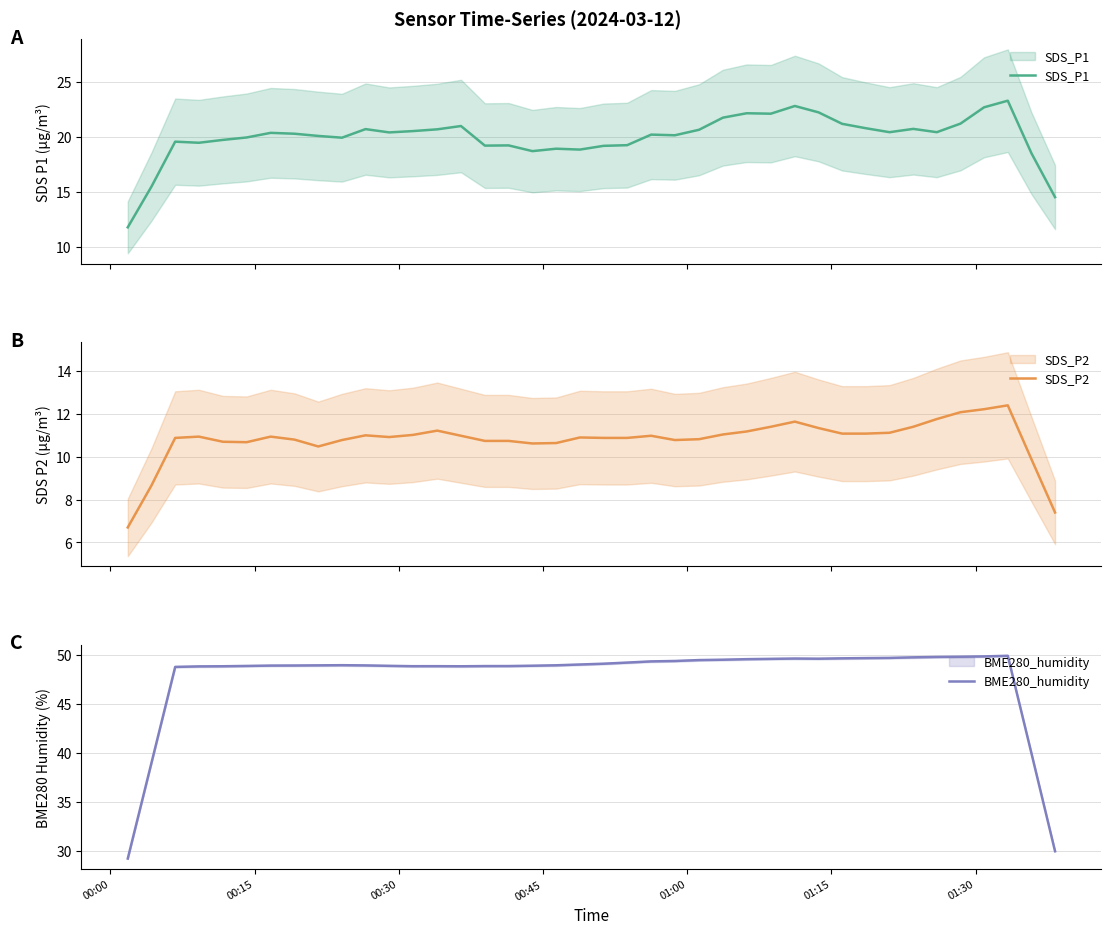

What is the minimum value shown in the chart?

6.7